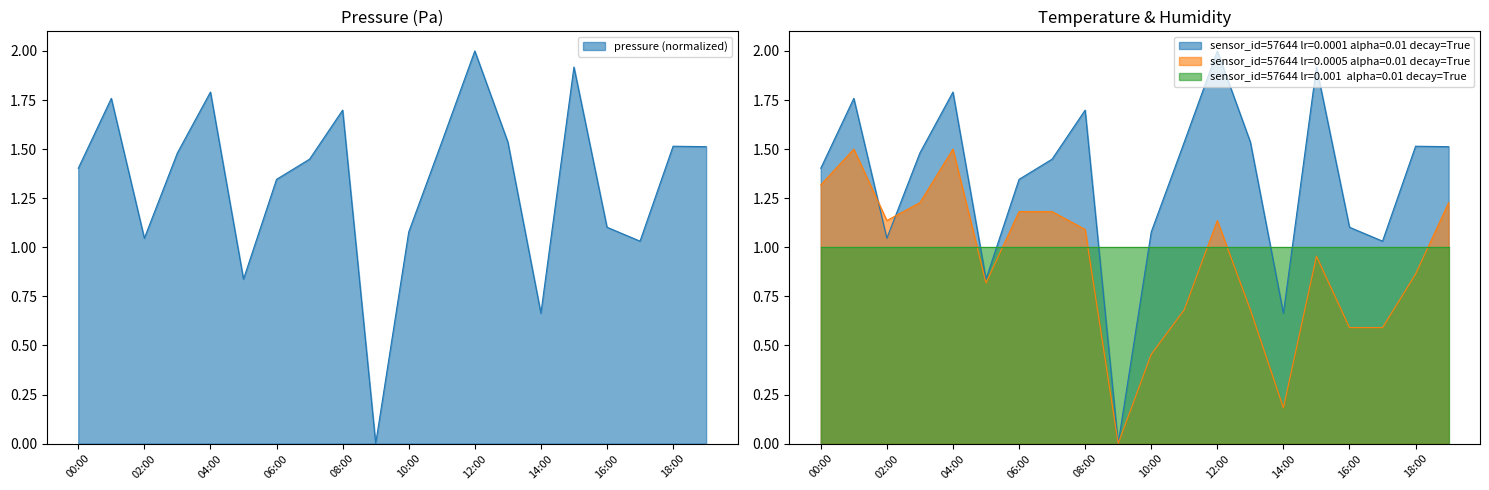

What is the approximate value of pressure at 16:00?

1.1